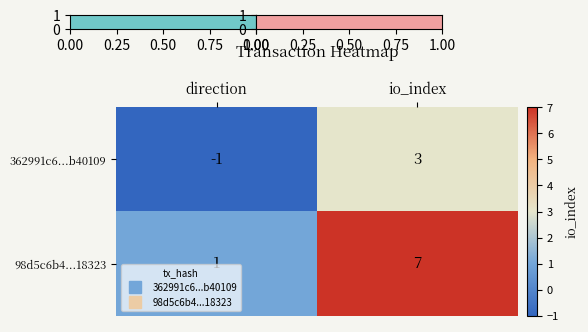

Where is 362991c6...b40109 nearest to the value 1?

direction